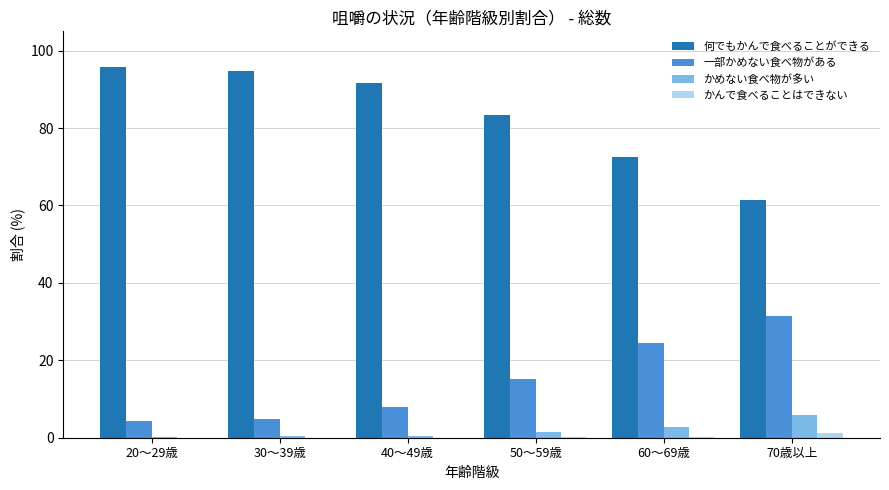

What is the average value of the かんで食べることはできない series?

0.3